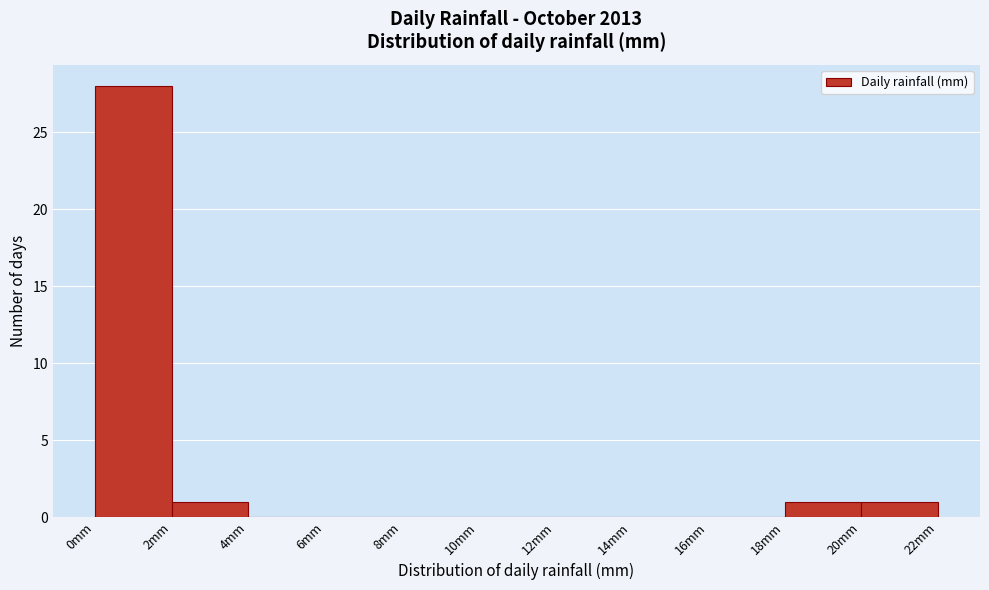

How tall is the bar that spans 2 to 4 on the x-axis? The values are not printed on the chart, so give them approximately, as read against the axis.

1